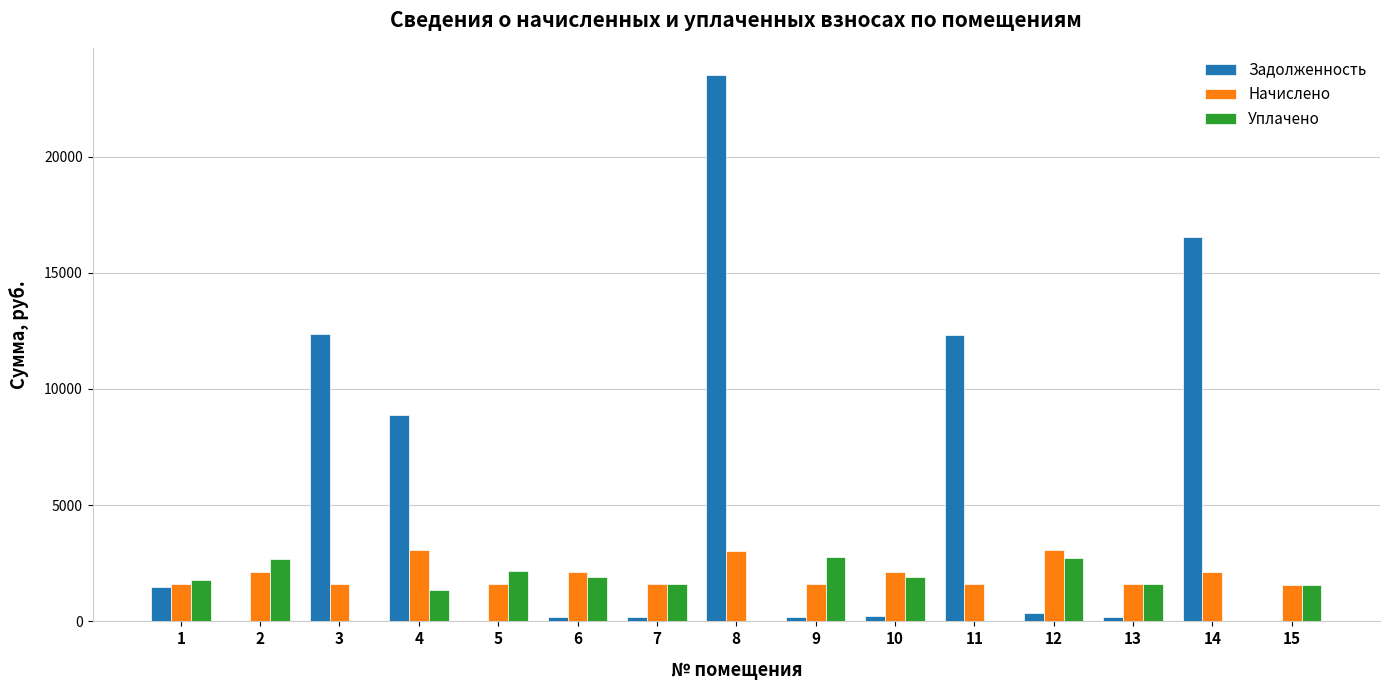

What is the sum of all Уплачено values?

22075.6